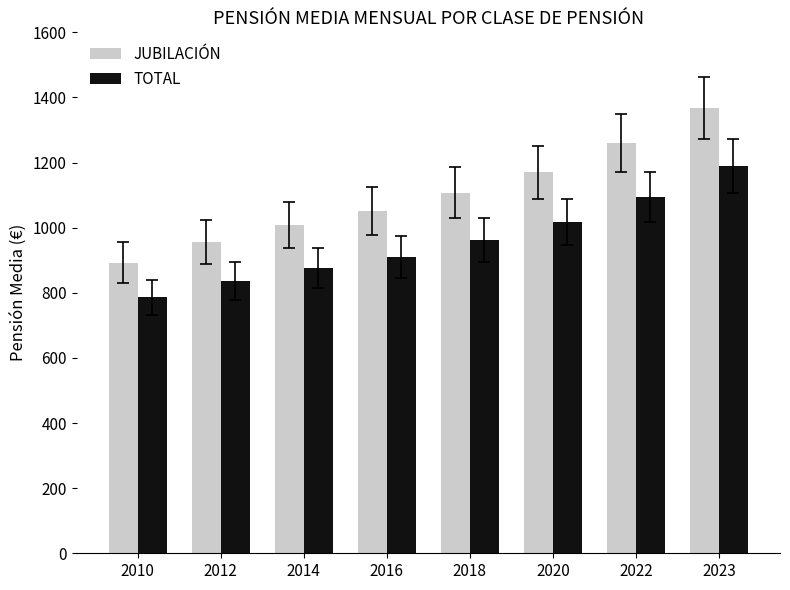

List the series in order of their peak value, lowest first.

TOTAL, JUBILACIÓN